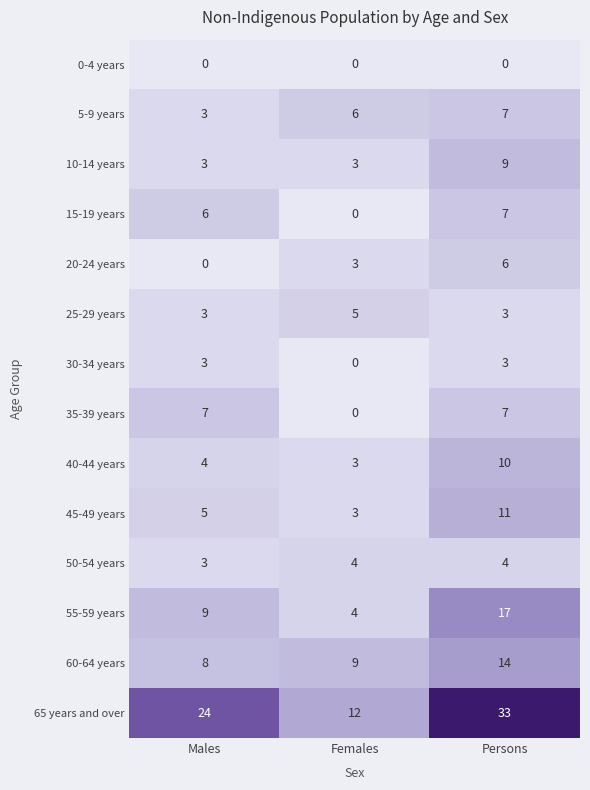

The 5-9 years series shows 6 at Females. True or false?

True